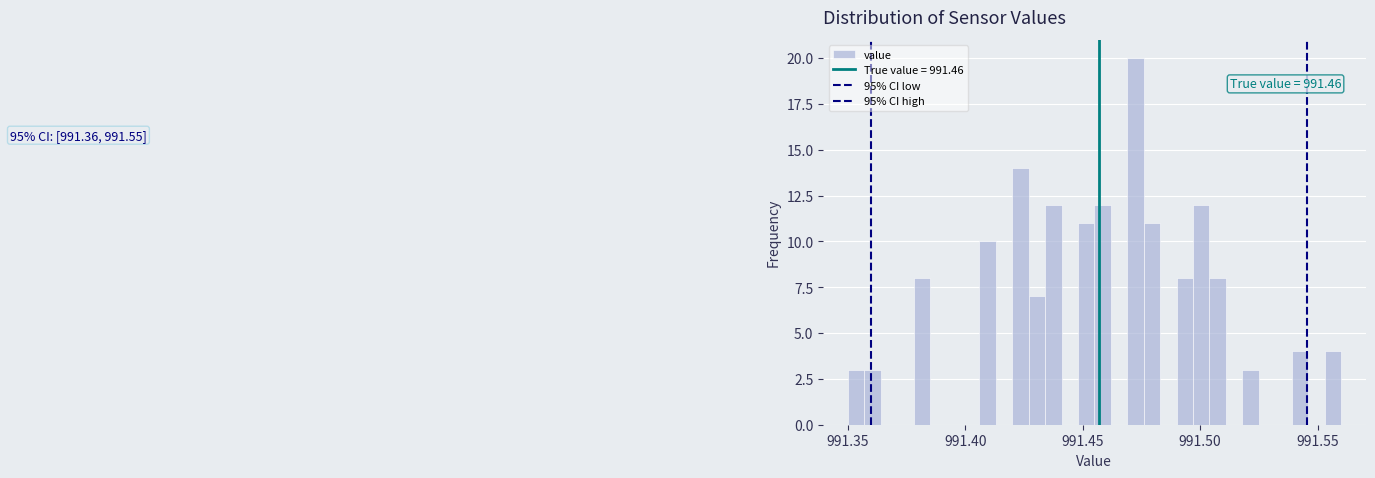

Around what value on the x-axis is the tallest bar? Give the approximate position of its centre, as read against the axis.

991.475